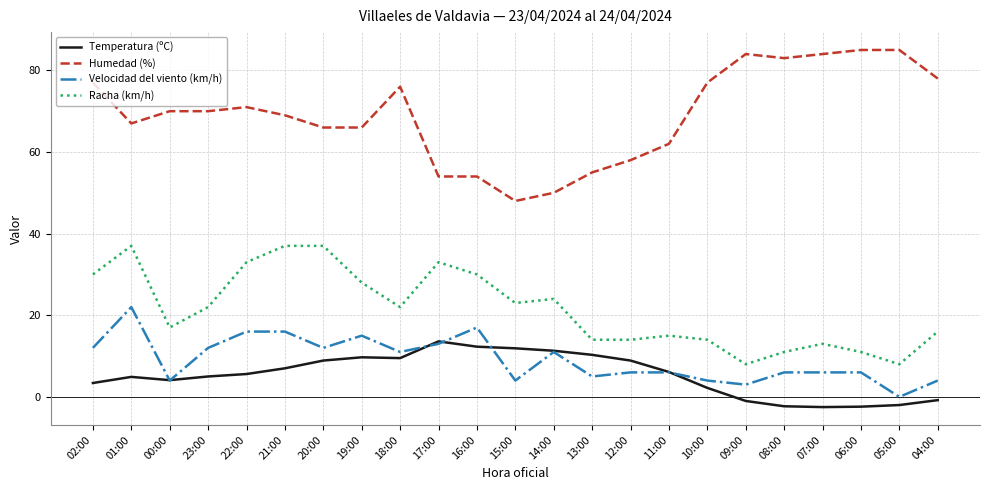

Which series has the largest range (max minus min)?

Humedad (%)